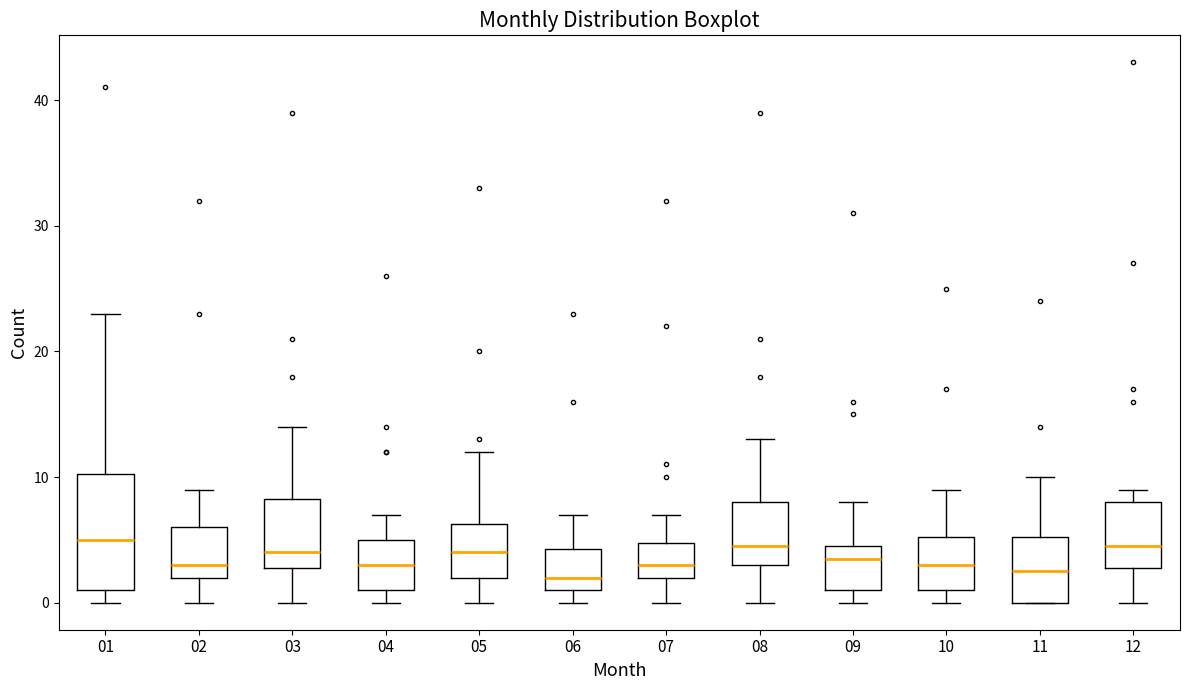

Comparing the boxes themselves (not the whiskers), which one is the tallest?

01